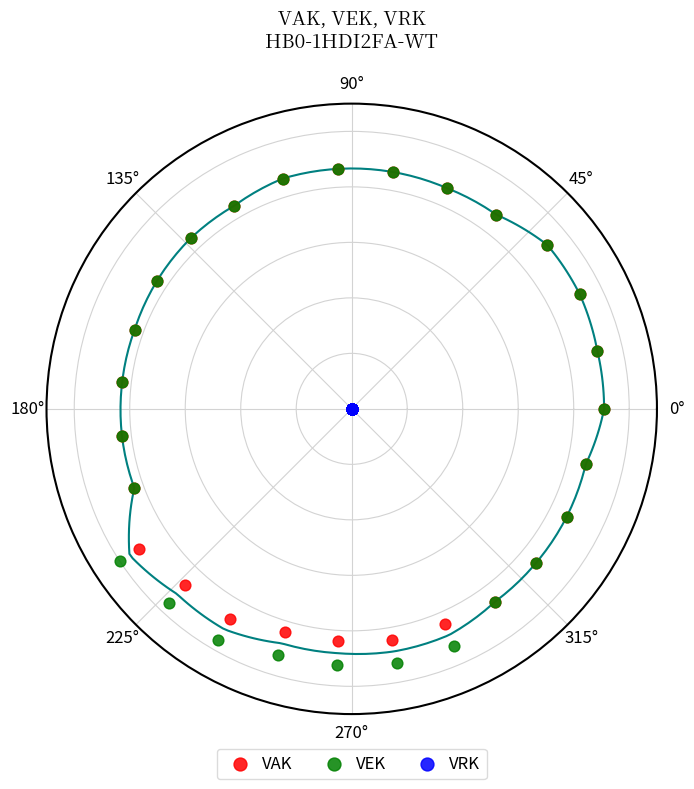

Which series contains the highest Y value?

VEK